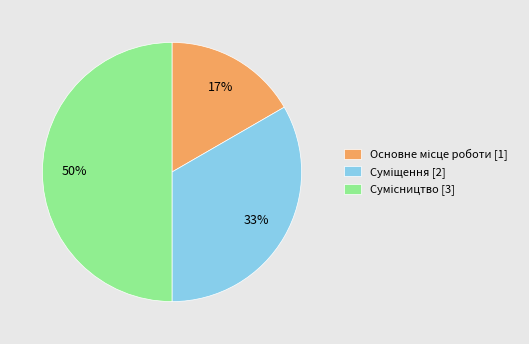

To the nearest percent, what is the difference between the largest and smallest slice percentages?

33%